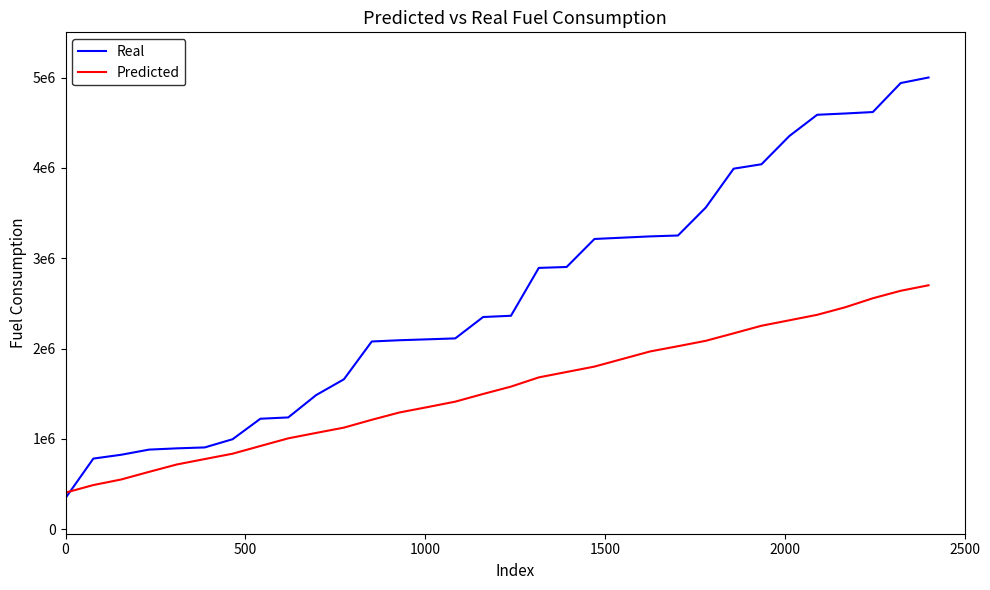

Does the chart have visible grid lines?

No